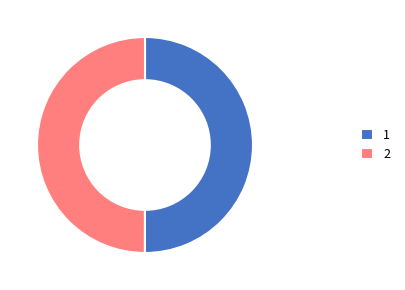

The 1 slice represents 50% of the pie. True or false?

True